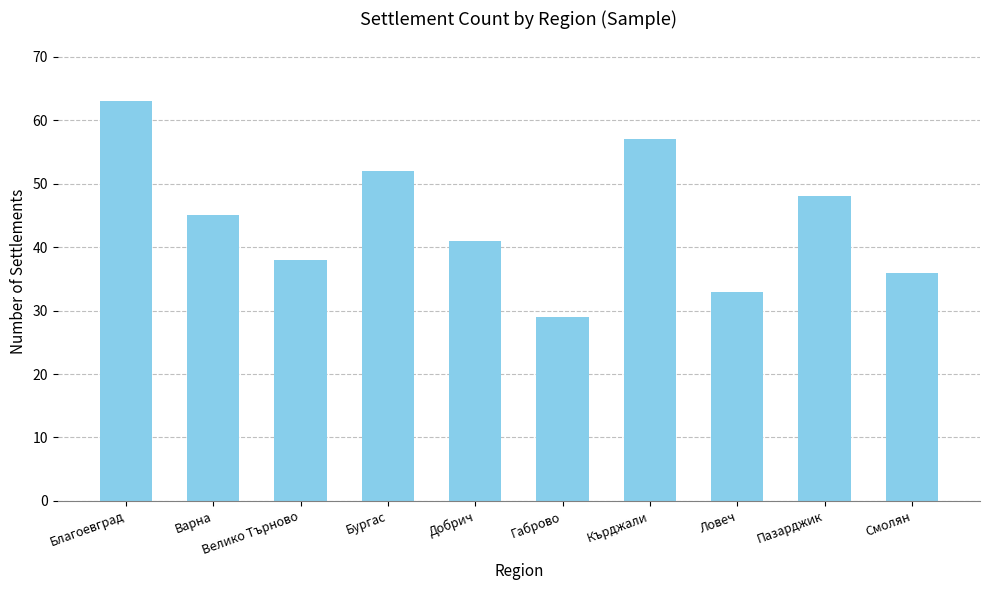

How many series are shown in this chart?

1